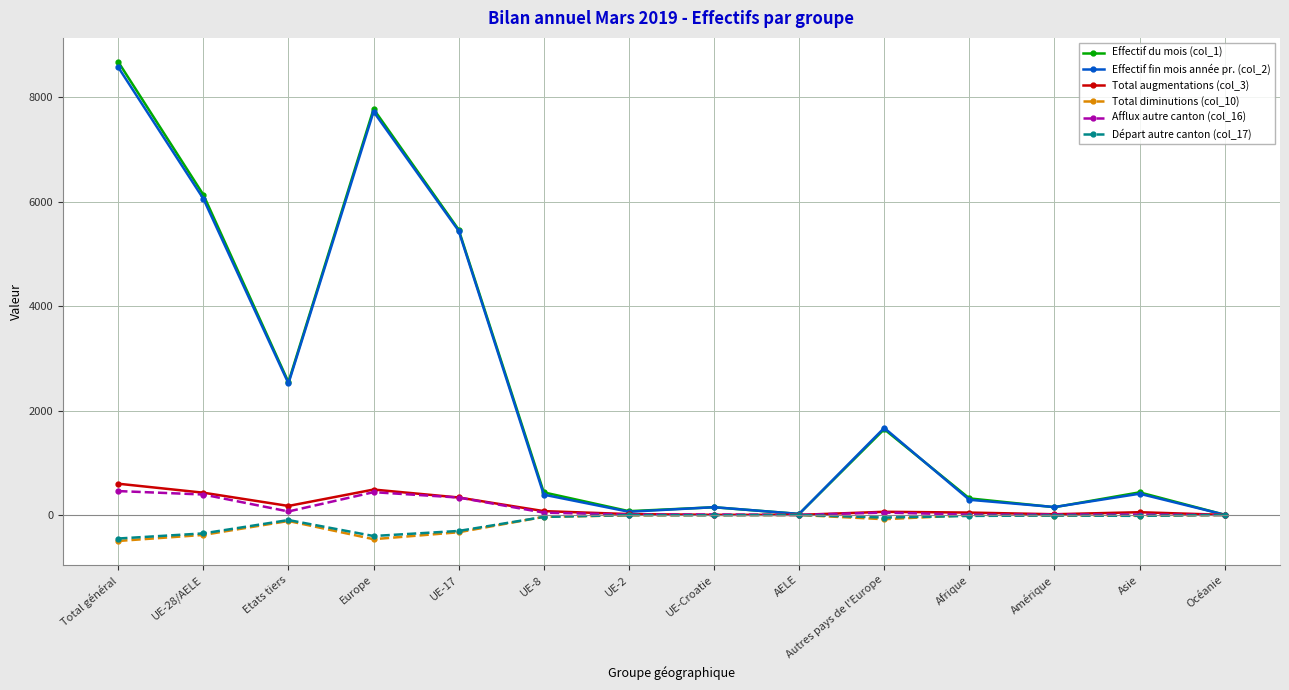

At which category is the sum across all series the highest?

Total général